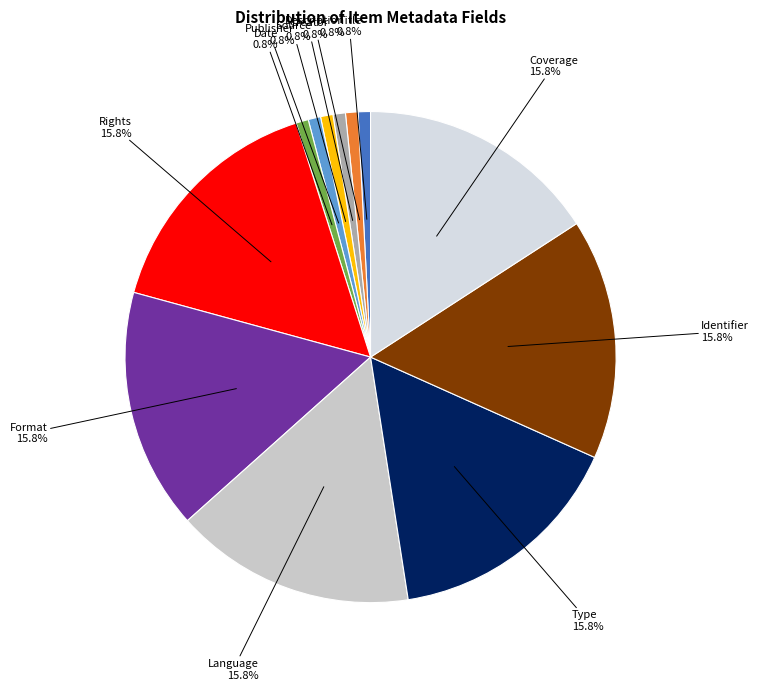

How much of the chart is everything except Description?

99.2%